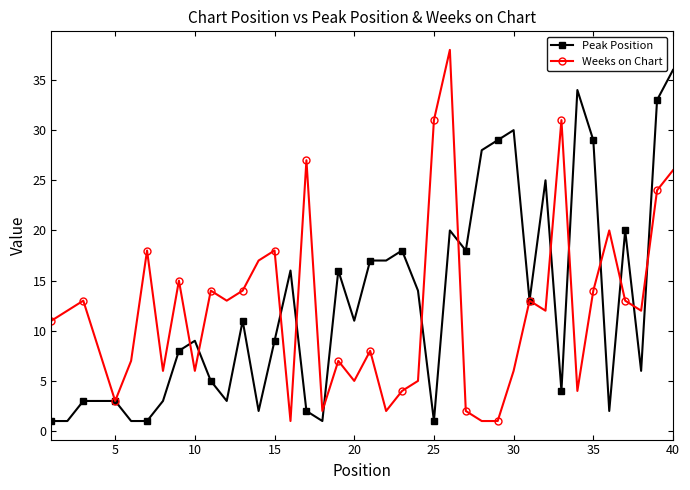

List the series in order of their peak value, lowest first.

Peak Position, Weeks on Chart